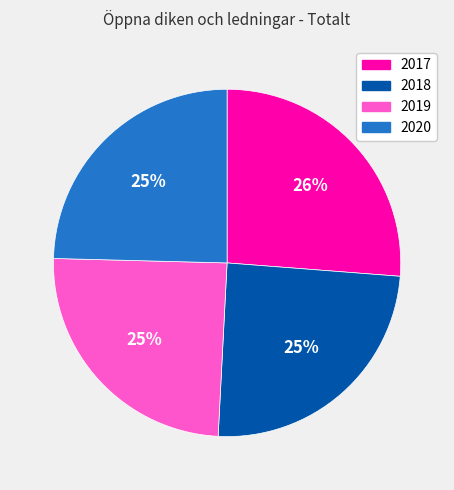

The 2019 slice represents 33% of the pie. True or false?

False